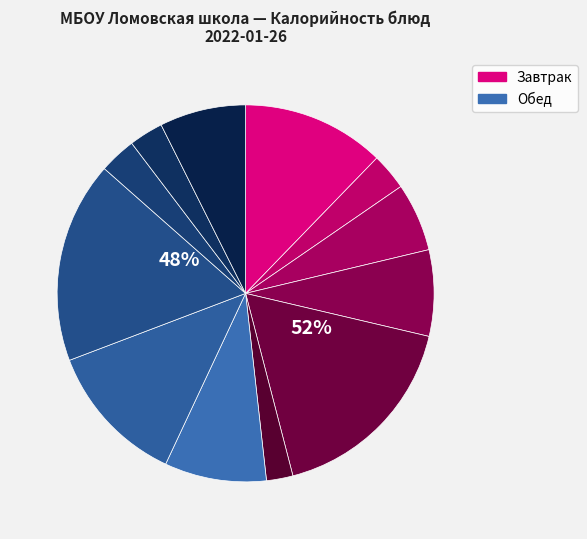

Between Котлета рыбка (обед) and Батон (завтрак), which is larger?

Котлета рыбка (обед)